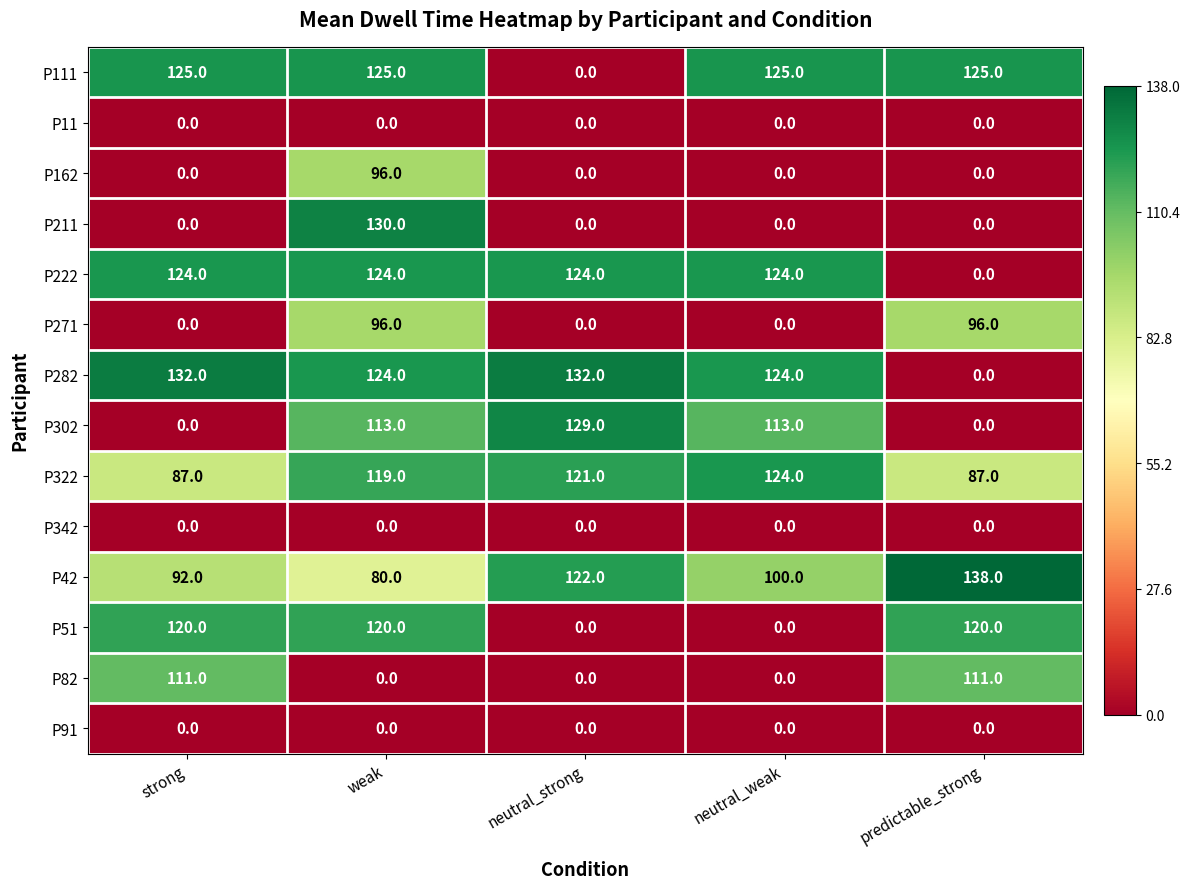

What is the difference between the maximum and minimum values in the P82 series?

111